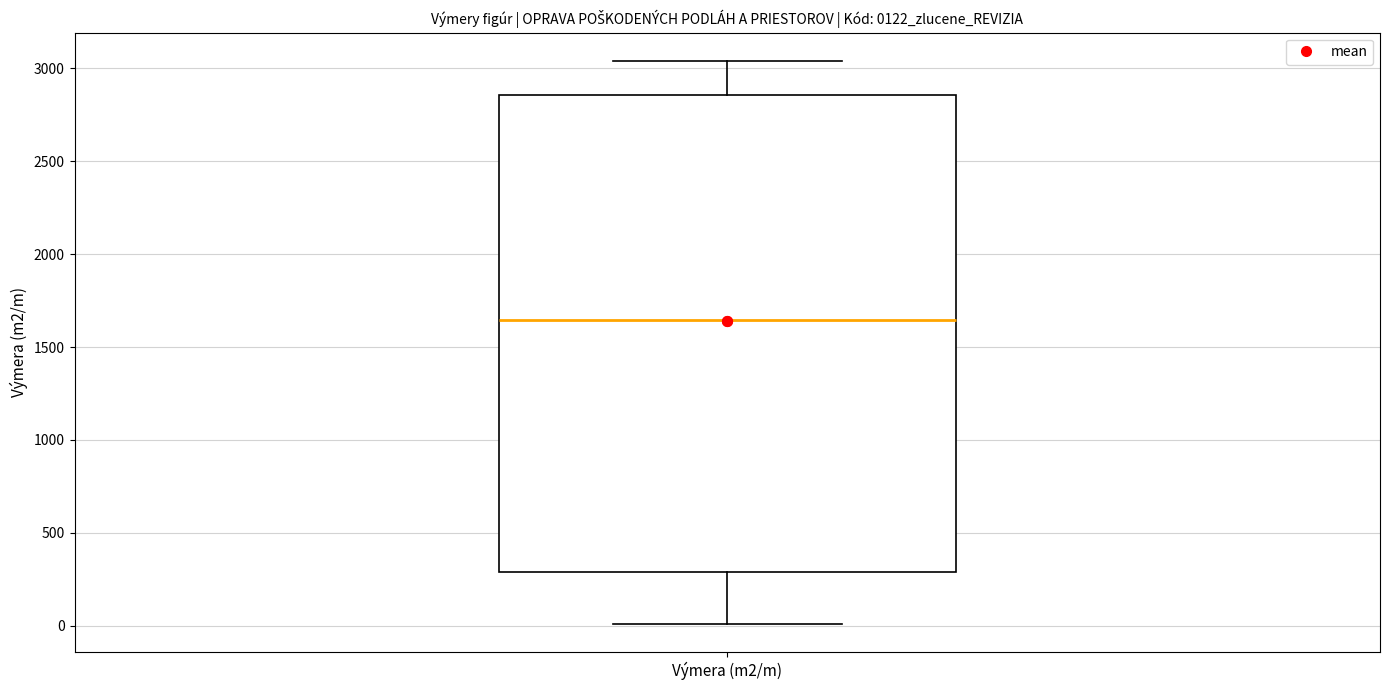

Transcribe this box plot: give where the median line is, the range the box spans, and where the two whiskers end, as read against the y-axis. The values are not printed on the chart, so give them approximately, as read against the axis.

median 1650, box 300 to 2850, whiskers 0 to 3050